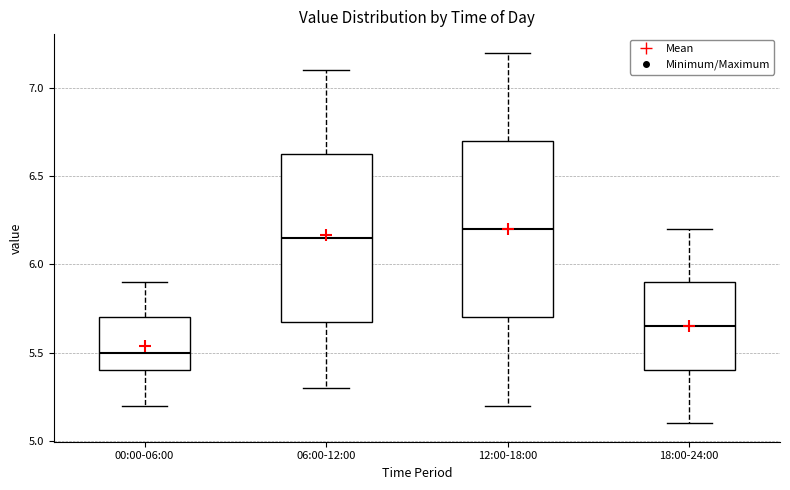

Reading left to right, transcribe this box plot: for each box, give where its median line is, the range the box spans, and where its two whiskers end, as read against the y-axis. The values are not printed on the chart, so give them approximately, as read against the axis.

00:00-06:00: median 5.50, box 5.40 to 5.70, whiskers 5.20 to 5.90
06:00-12:00: median 6.15, box 5.70 to 6.65, whiskers 5.30 to 7.10
12:00-18:00: median 6.20, box 5.70 to 6.70, whiskers 5.20 to 7.20
18:00-24:00: median 5.65, box 5.40 to 5.90, whiskers 5.10 to 6.20